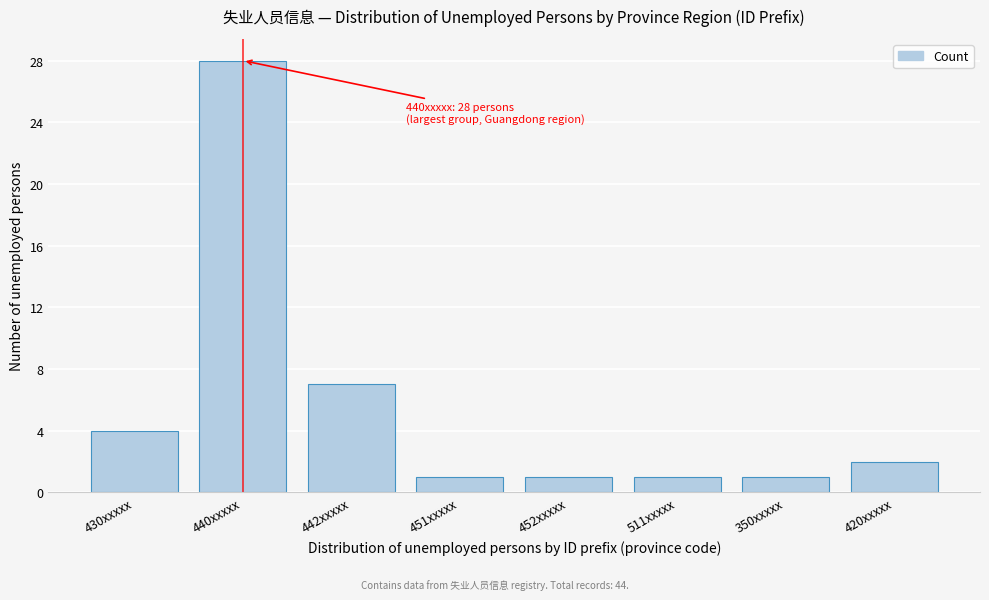

Reading right to left, list all the values displayed in this chart.

420xxxxx=2	350xxxxx=1	511xxxxx=1	452xxxxx=1	451xxxxx=1	442xxxxx=7	440xxxxx=28	430xxxxx=4